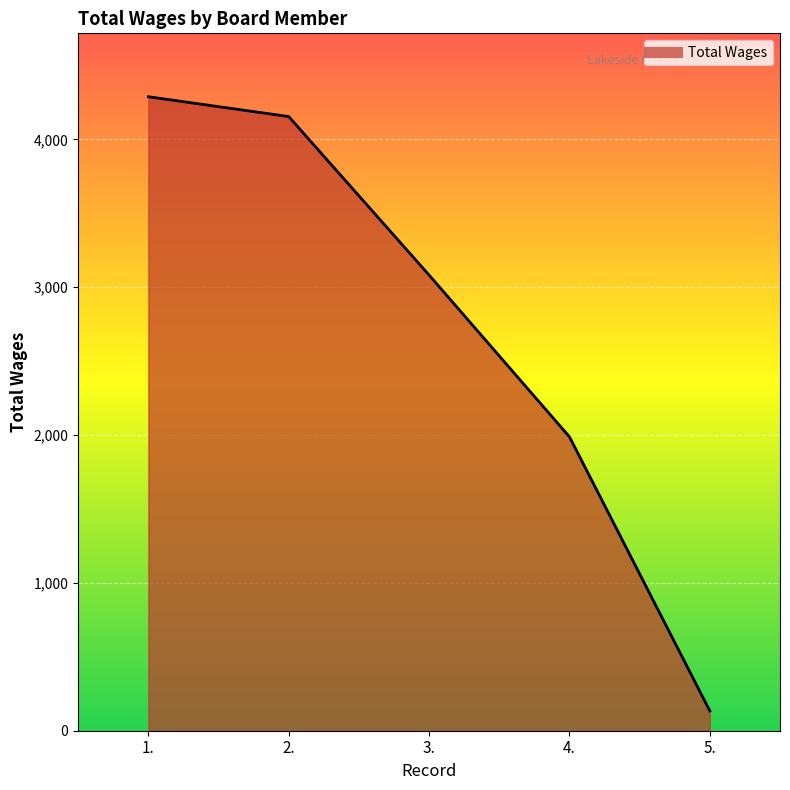

True or false: there are more than 2 points higher than both neighbors.

False